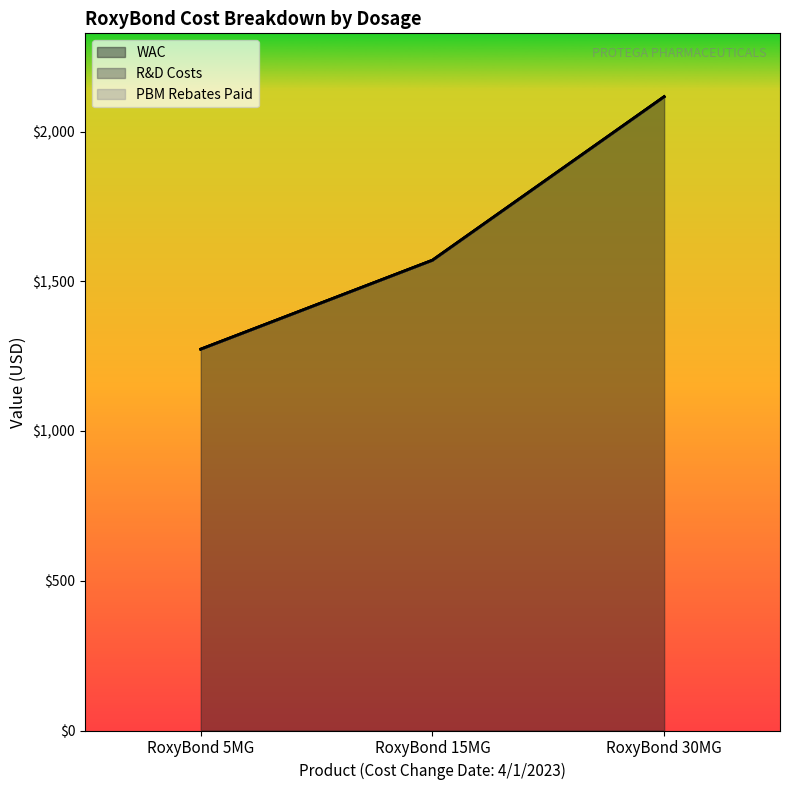

What are all the series names shown in the legend?

WAC, R&D Costs, PBM Rebates Paid